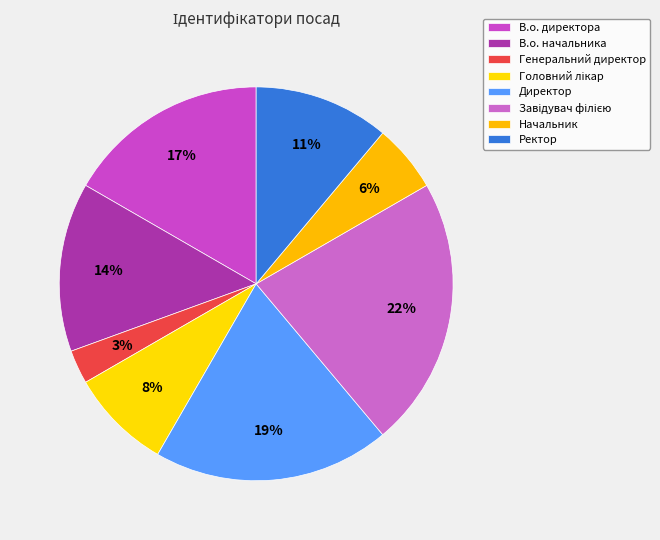

Which has a higher value, Завідувач філією or Директор?

Завідувач філією